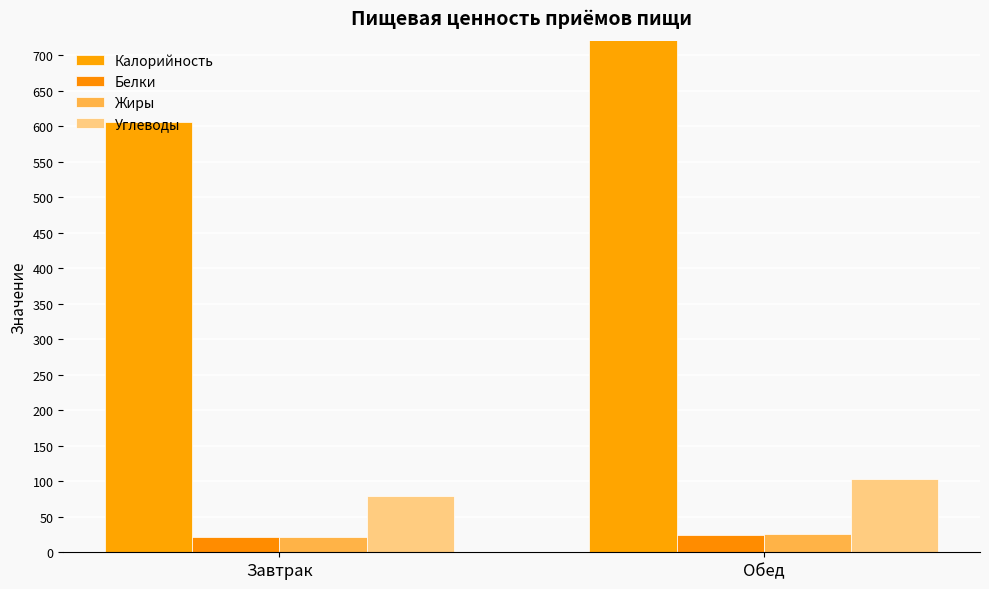

True or false: Белки has a value of 12.5 at Завтрак.

False